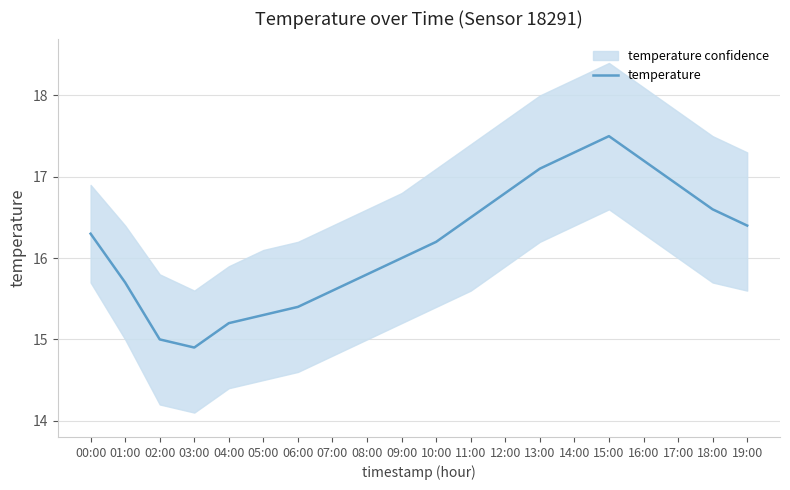

What position from the right is 05:00?

15